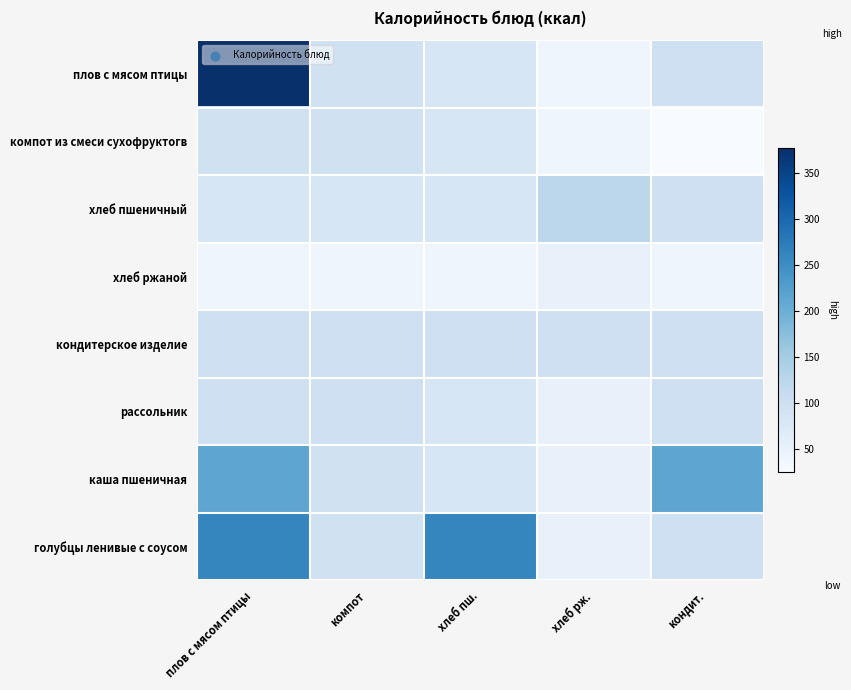

Reading right to left, extract all data points from this chart.

плов с мясом птицы: кондит.=97.8	хлеб рж.=40.2	хлеб пш.=82.2	компот=94.2	плов с мясом птицы=377.0
компот из смеси сухофруктогв: кондит.=24.8	хлеб рж.=40.2	хлеб пш.=82.2	компот=94.2	плов с мясом птицы=94.2
хлеб пшеничный: кондит.=97.8	хлеб рж.=123.3	хлеб пш.=82.2	компот=82.2	плов с мясом птицы=82.2
хлеб ржаной: кондит.=40.2	хлеб рж.=50.2	хлеб пш.=40.2	компот=40.2	плов с мясом птицы=40.2
кондитерское изделие: кондит.=97.8	хлеб рж.=97.8	хлеб пш.=97.8	компот=97.8	плов с мясом птицы=97.8
рассольник: кондит.=96.6	хлеб рж.=50.2	хлеб пш.=82.2	компот=96.6	плов с мясом птицы=96.6
каша пшеничная: кондит.=213.7	хлеб рж.=50.2	хлеб пш.=82.2	компот=94.2	плов с мясом птицы=213.7
голубцы ленивые с соусом: кондит.=97.8	хлеб рж.=50.2	хлеб пш.=260.1	компот=94.2	плов с мясом птицы=260.1